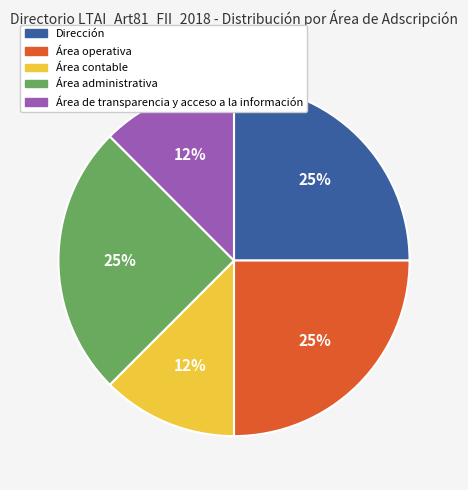

How many slices are in this pie chart?

5